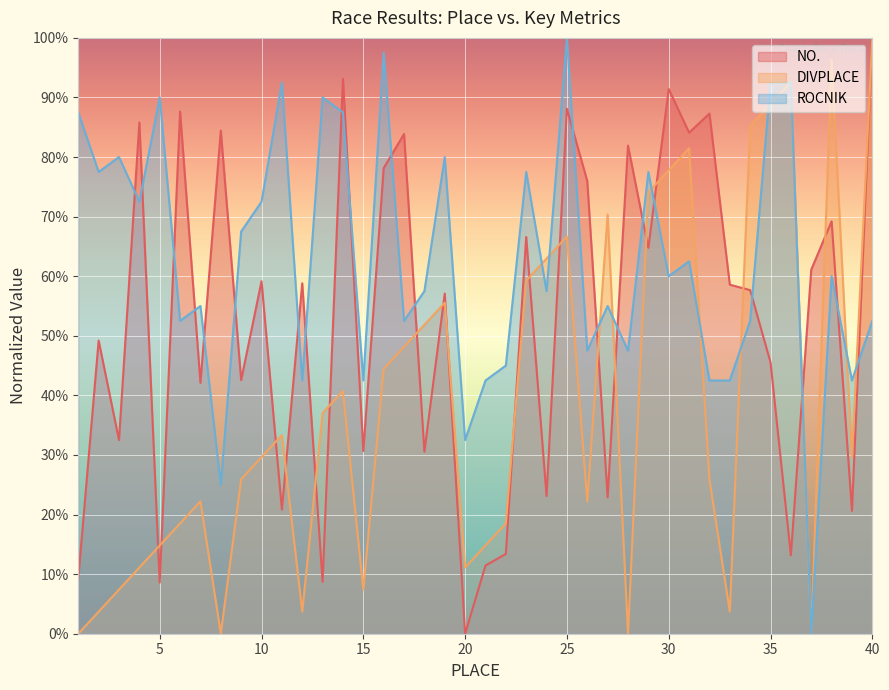

True or false: DIVPLACE has a value of 102.8 at 29.

False